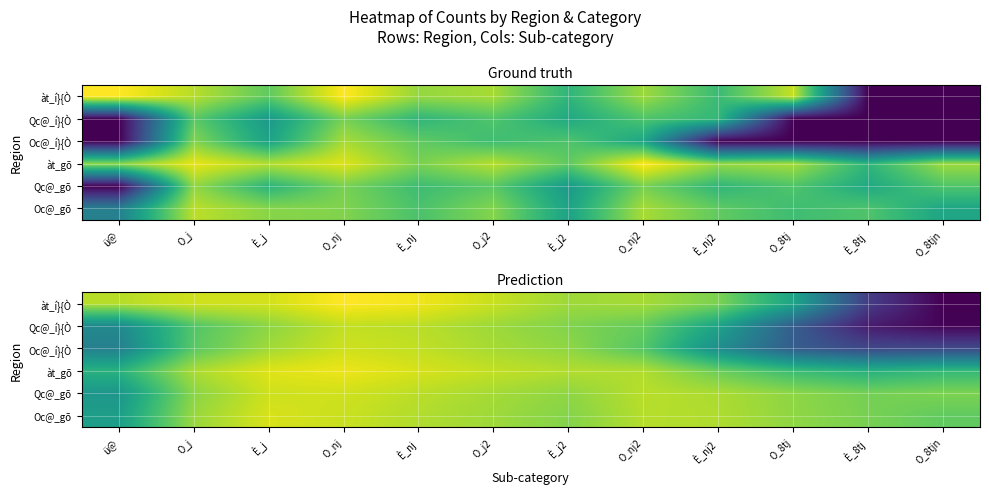

What is the difference between the maximum and minimum values in the Oc@_í}{Ò series?

8.7